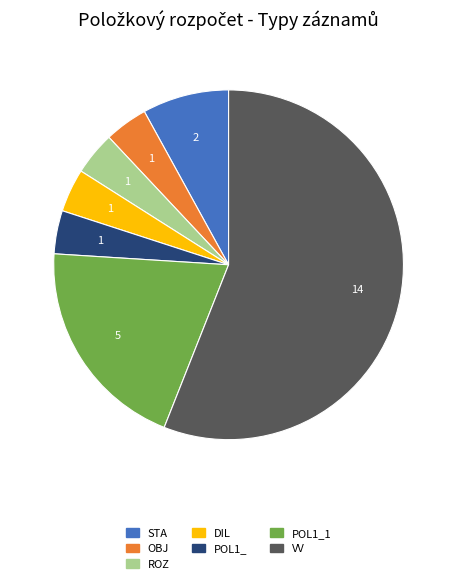

Is there any slice that represents more than half of the pie?

Yes